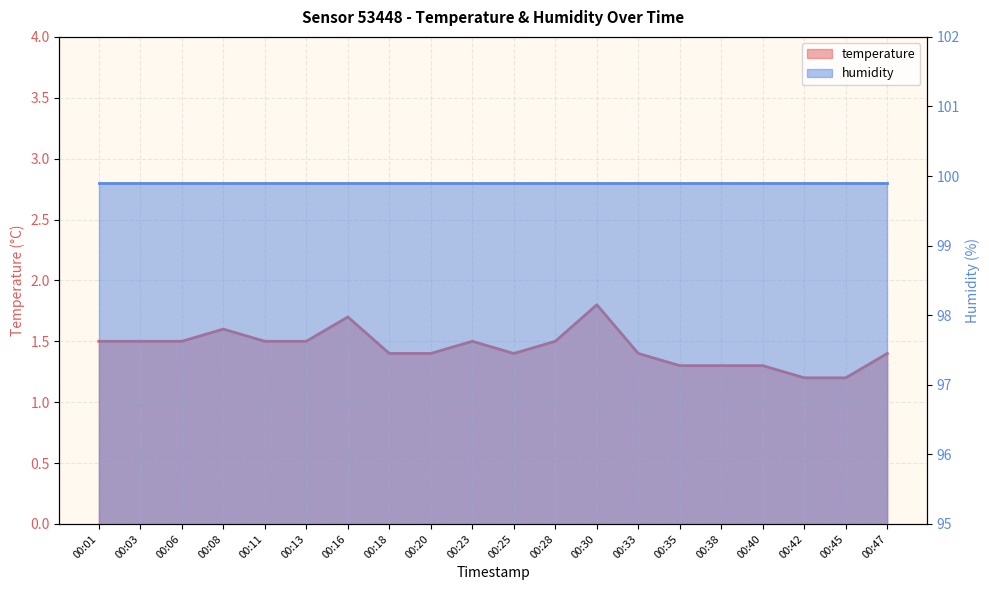

What is the greatest value displayed?

1.8